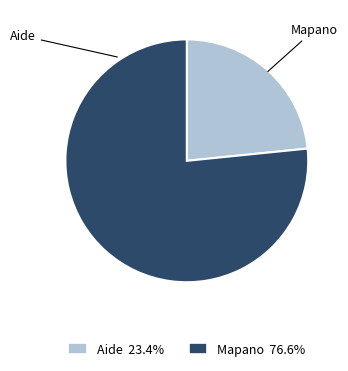

To the nearest percent, what percentage of the pie is Mapano?

77%